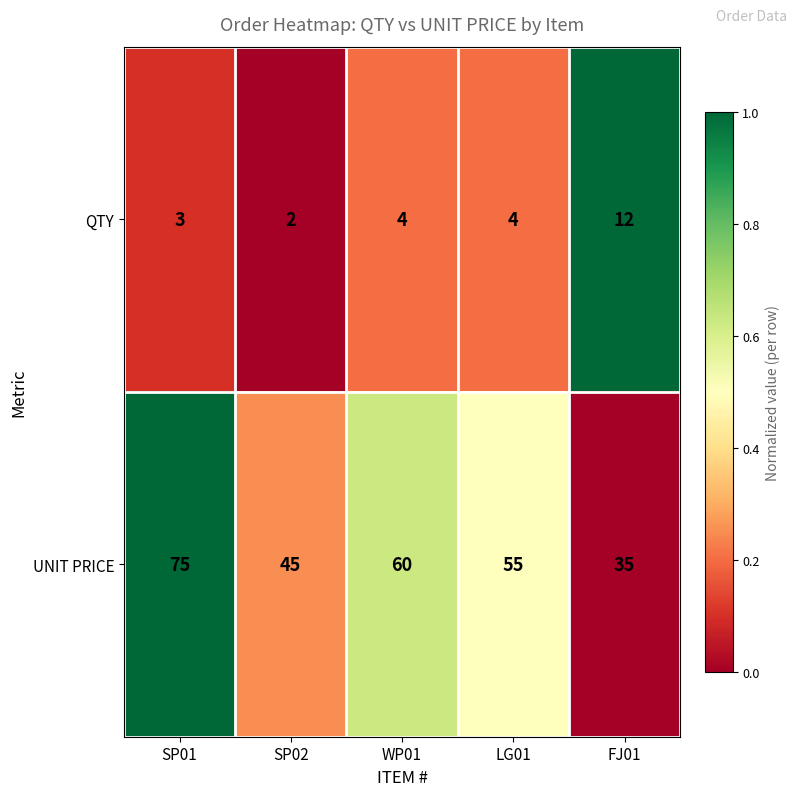

Rank the series by their maximum value, from highest to lowest.

UNIT PRICE, QTY